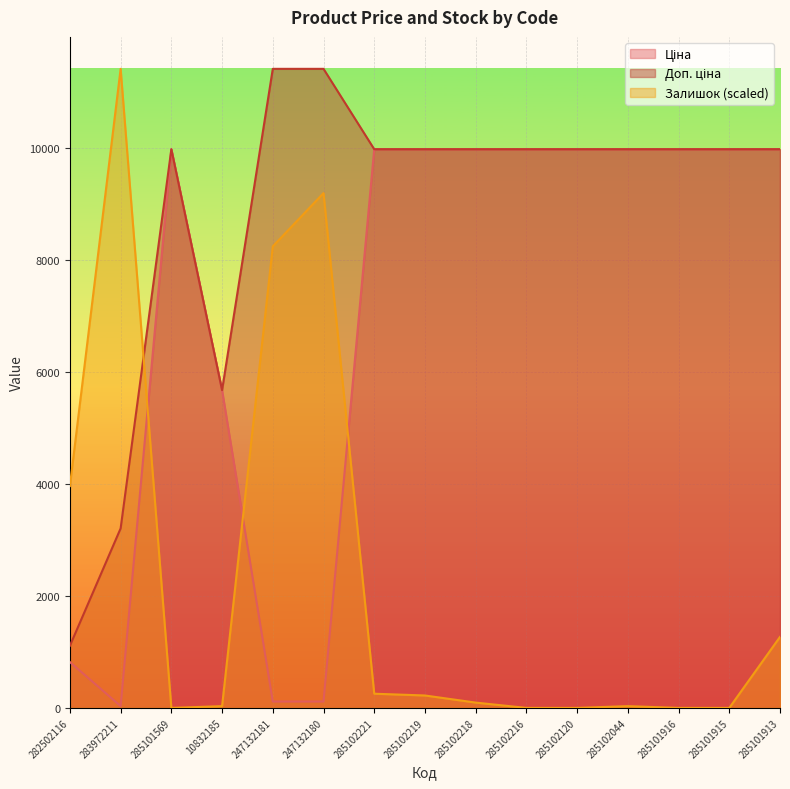

At 285101915, list the series in order from smallest to largest.

Залишок, Ціна, Доп. ціна